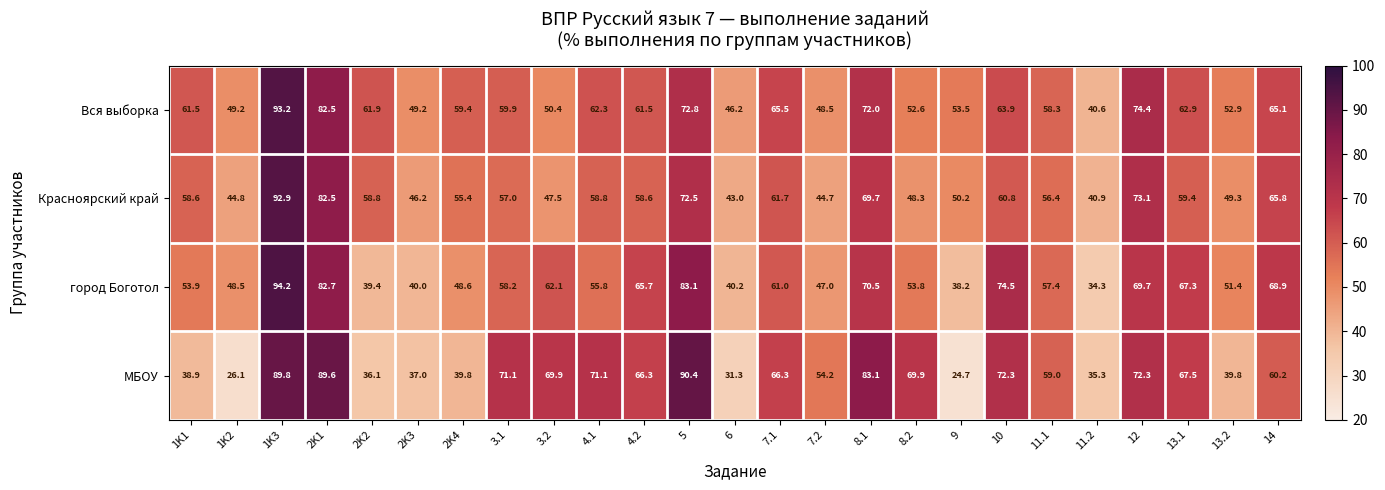

Where does the Вся выборка series first go above 61?

1K1